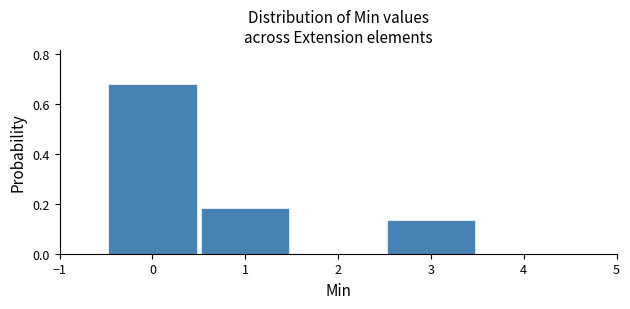

Reading left to right, transcribe this chart: for each bar, give the range it covers on the x-axis and its height. The values are not printed on the chart, so give them approximately, as read against the axis.

-0.5 to 0.5: 0.68
0.5 to 1.5: 0.18
1.5 to 2.5: 0
2.5 to 3.5: 0.14